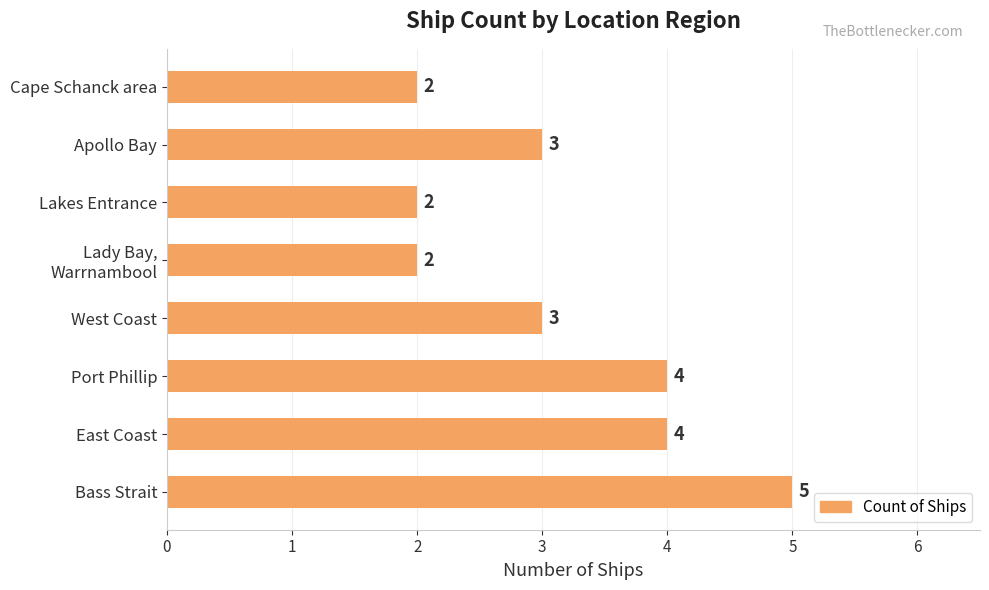

The chart shows a value of 1 at Apollo Bay. True or false?

False